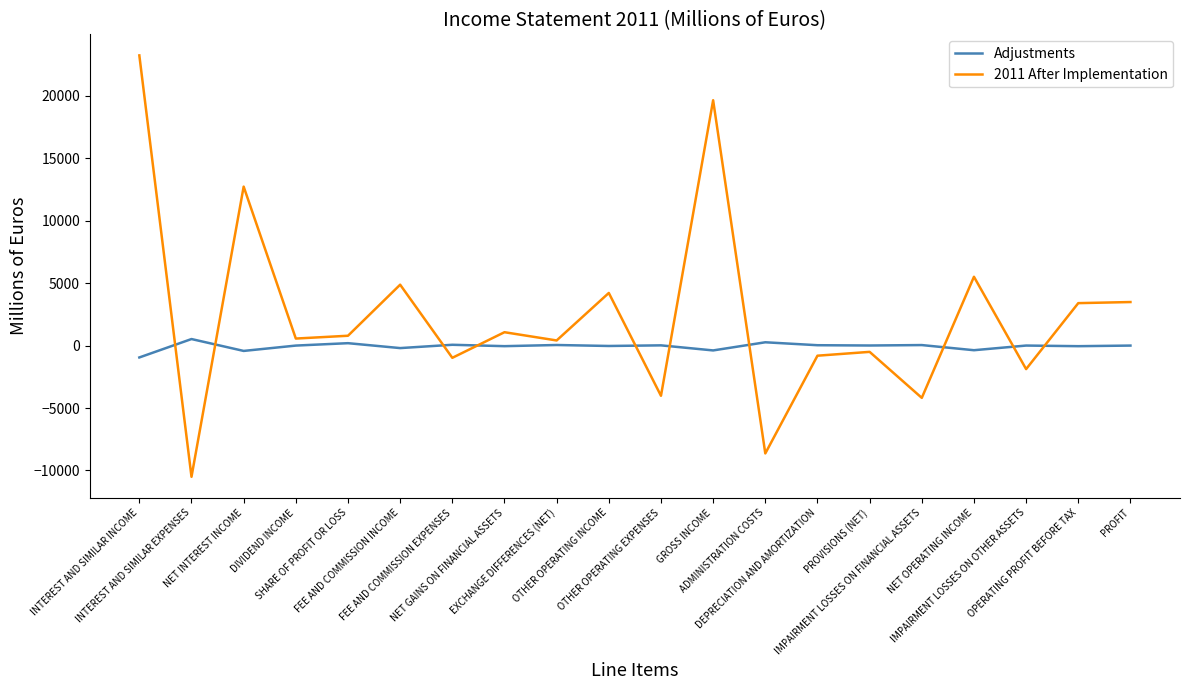

Which series has the widest spread of values?

2011 After Implementation